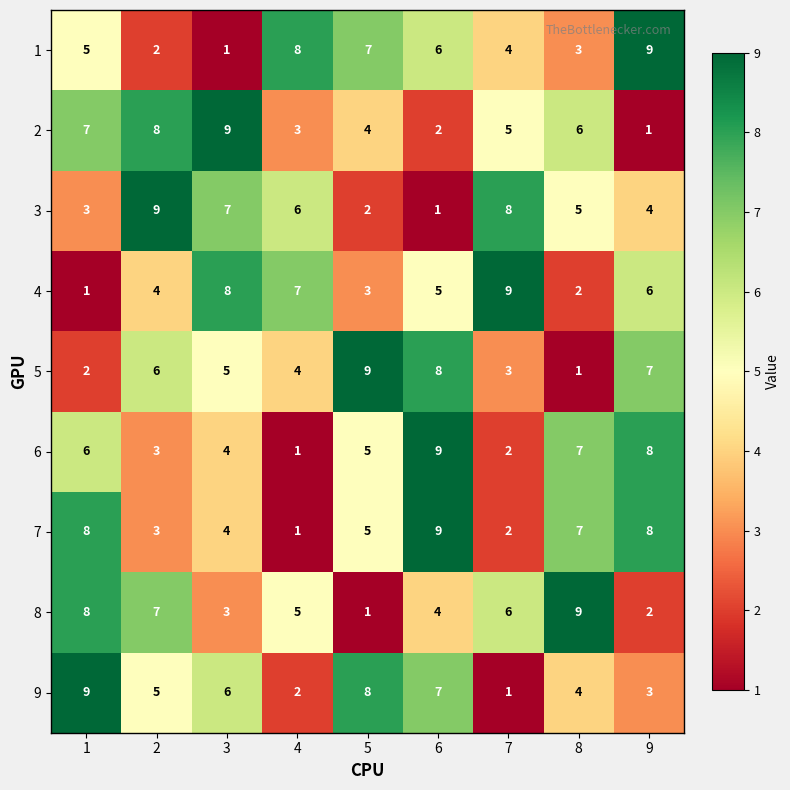

At which label does 2 reach its minimum?

9